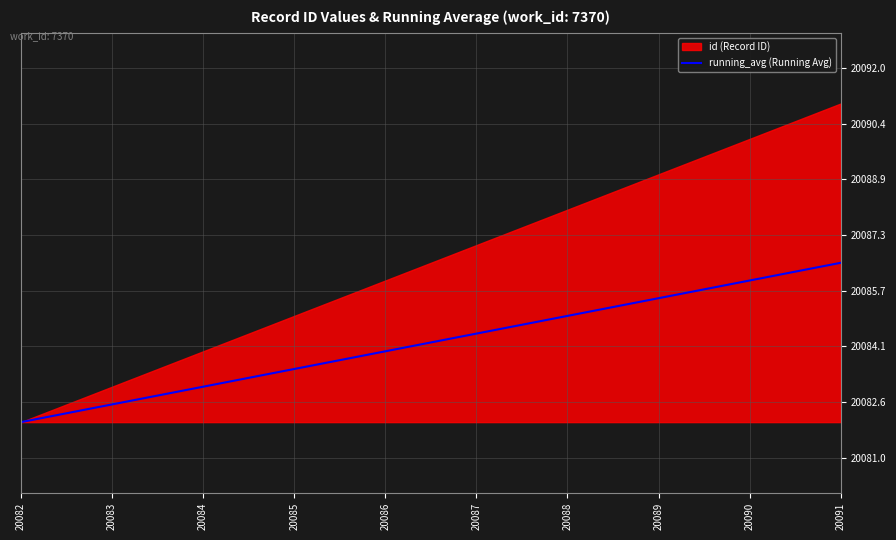

The value of running_avg (Running Avg) at 20082 is 32781.9. True or false?

False